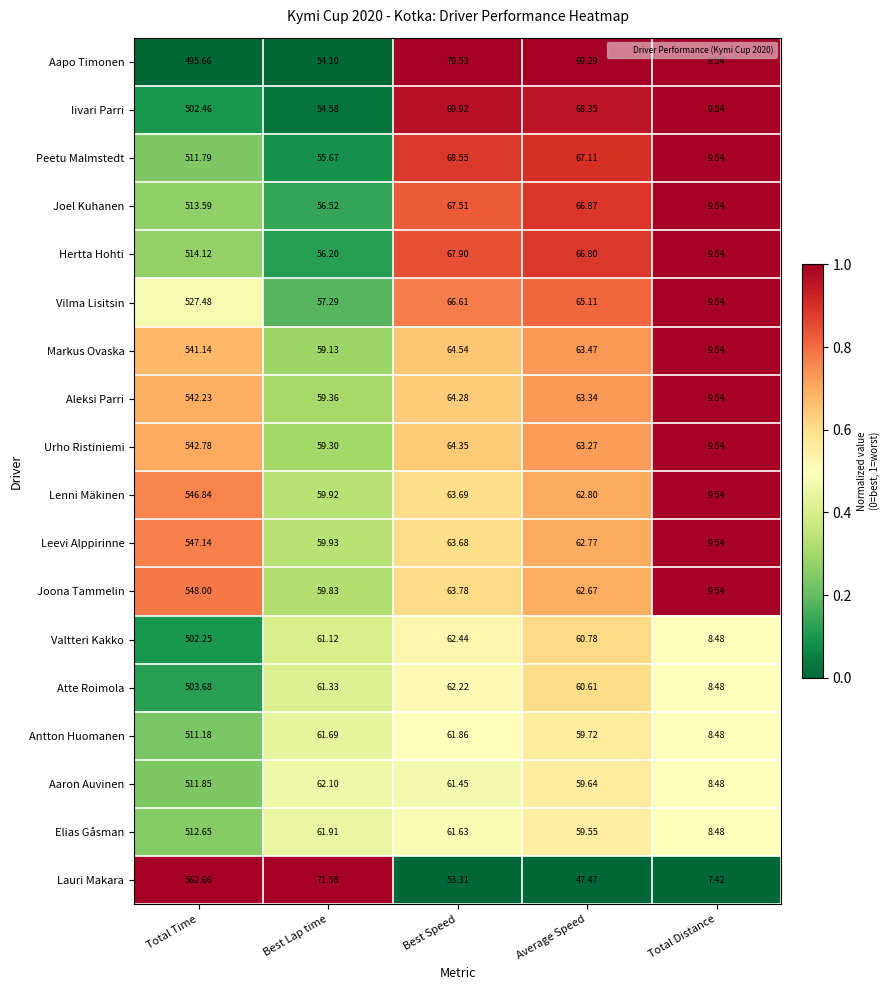

At Total Time, list the series in order from largest to smallest.

Lauri Makara, Joona Tammelin, Leevi Alppirinne, Lenni Mäkinen, Urho Ristiniemi, Aleksi Parri, Markus Ovaska, Vilma Lisitsin, Hertta Hohti, Joel Kuhanen, Elias Gåsman, Aaron Auvinen, Peetu Malmstedt, Antton Huomanen, Atte Roimola, Iivari Parri, Valtteri Kakko, Aapo Timonen